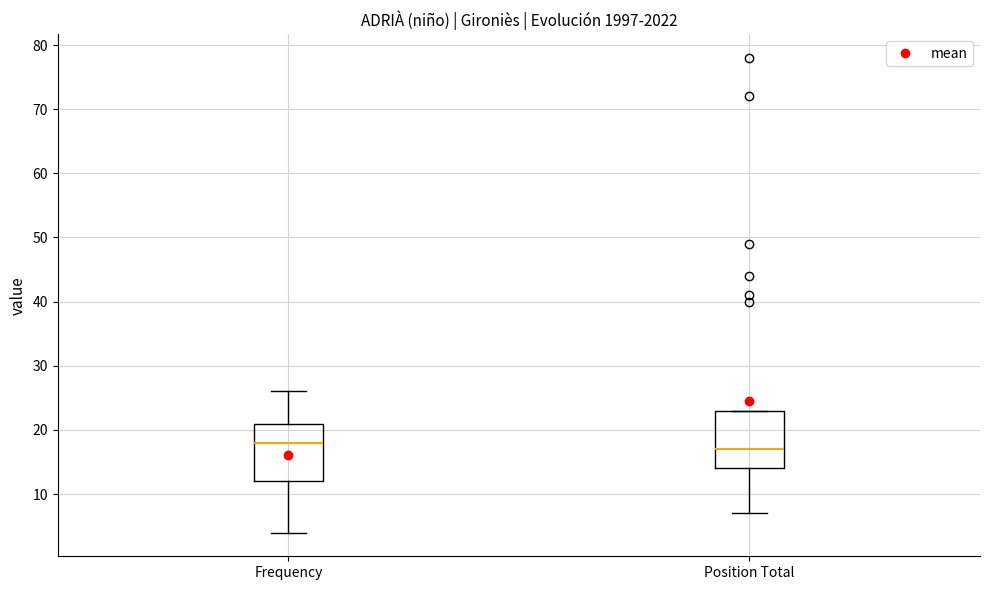

Where is the upper edge of the box for Position Total on the y-axis? The values are not printed on the chart, so give them approximately, as read against the axis.

23